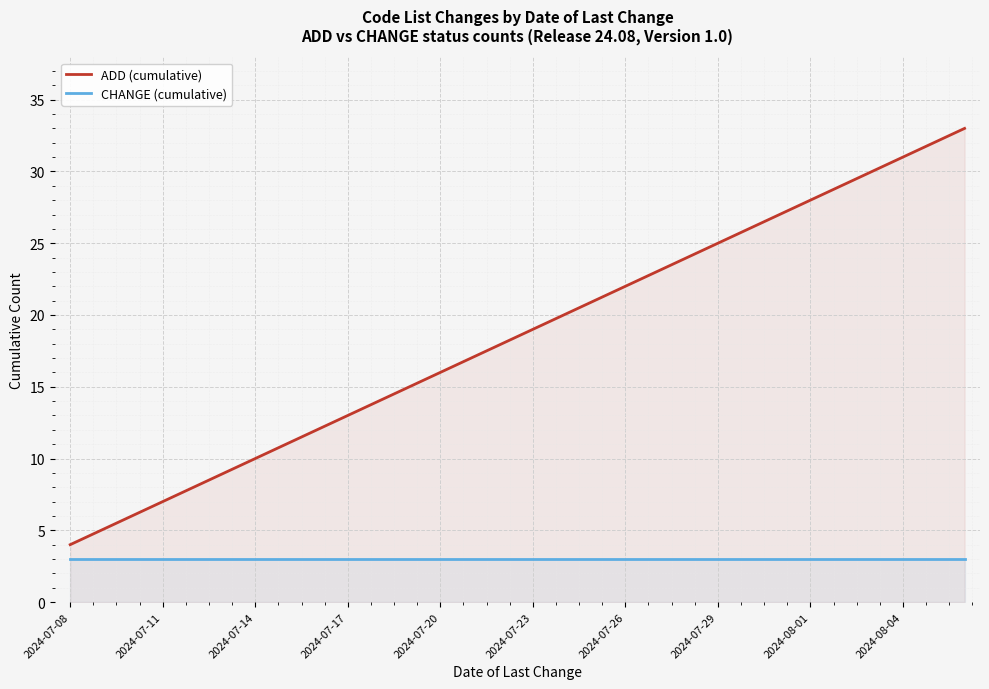

What is the smallest value displayed?

3